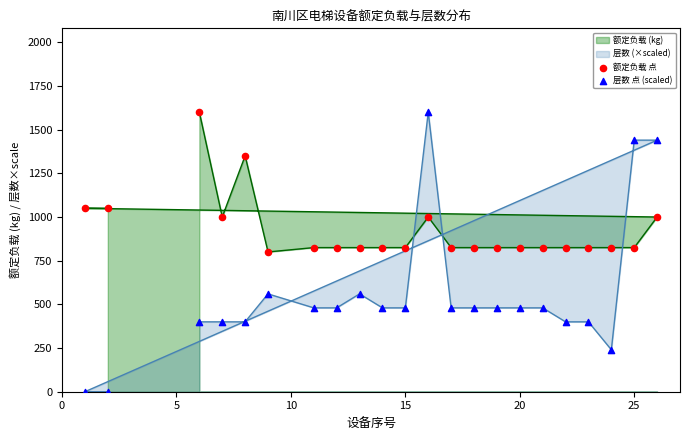

Which series has the widest spread of Y values?

层数 点 (scaled)